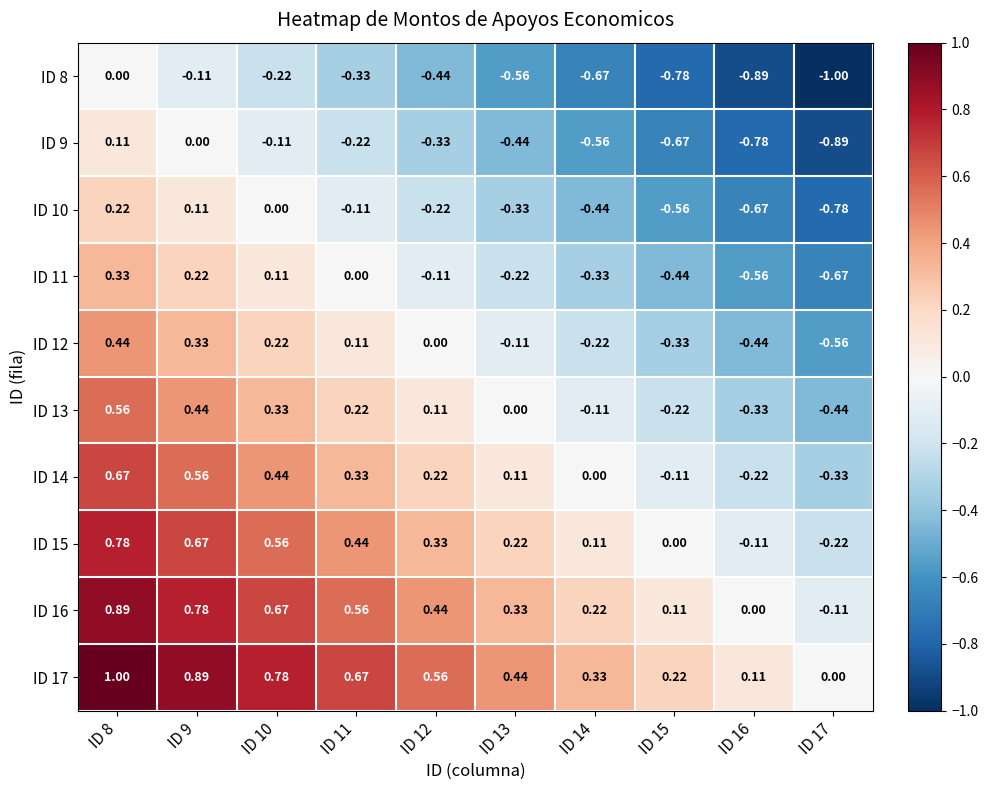

Is the value of ID 11 at ID 9 greater than the value of ID 9 at ID 17?

Yes